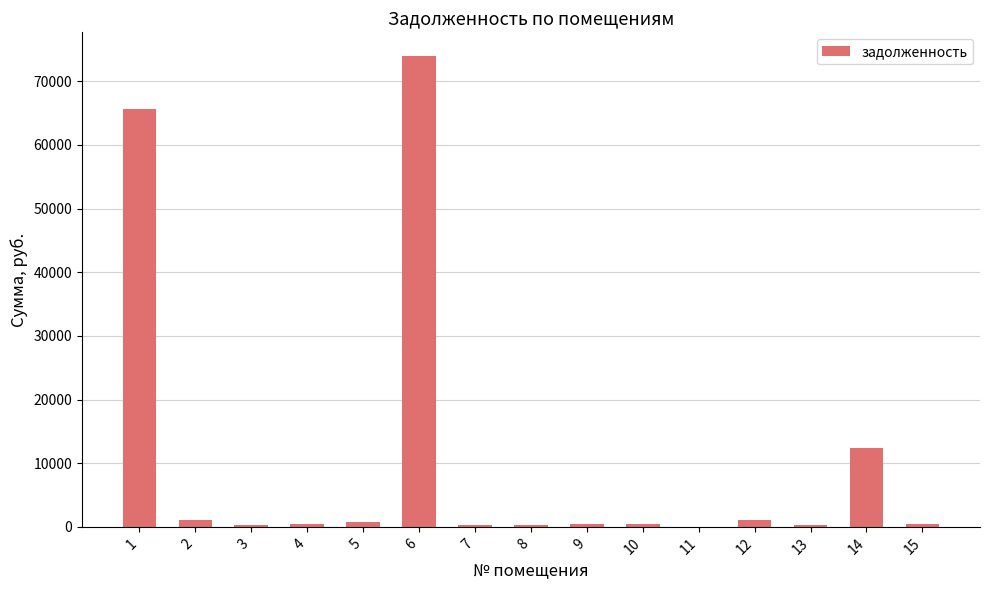

At which label is the value closest to 36993?

14